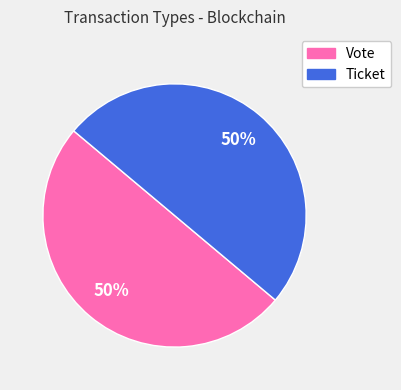

The Ticket slice represents 1% of the pie. True or false?

False